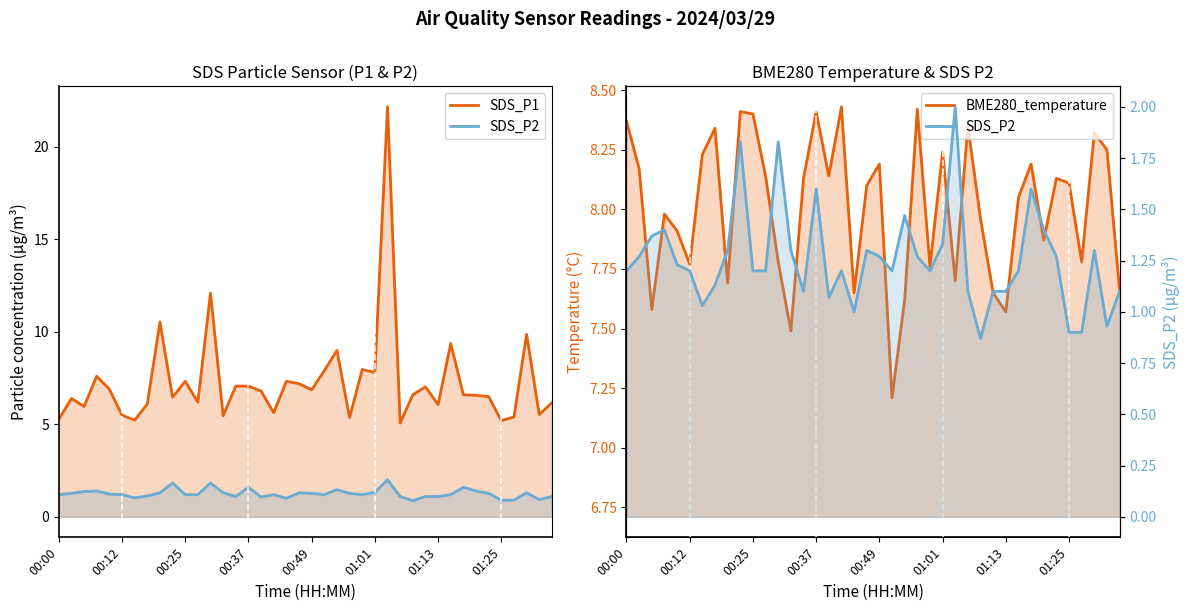

How many lines are shown in the chart?

3